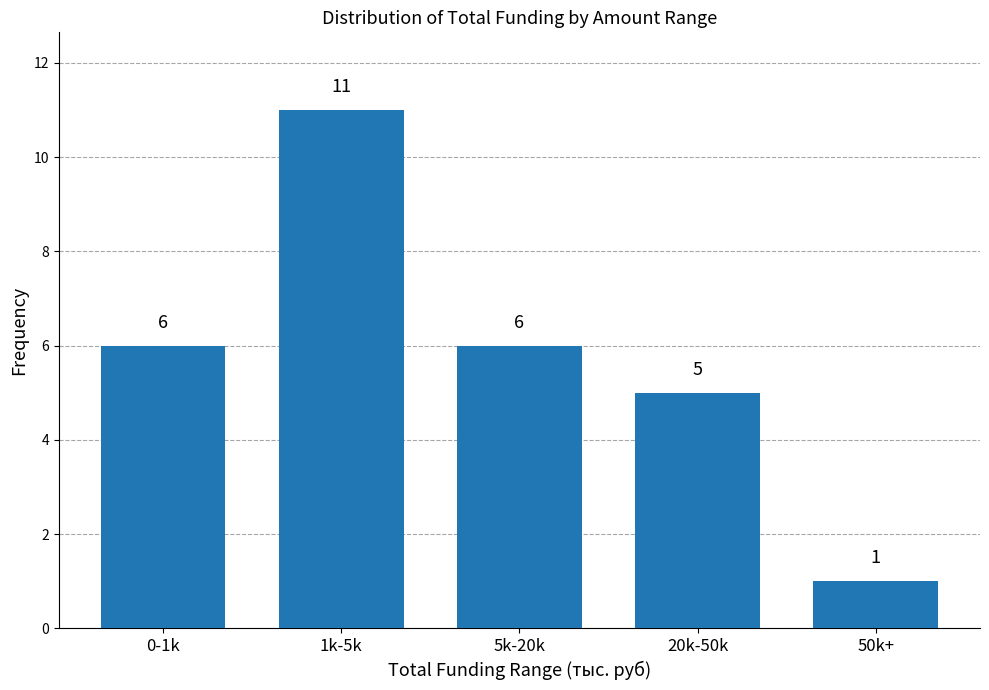

Reading left to right, list all the values displayed in this chart.

0-1k=6	1k-5k=11	5k-20k=6	20k-50k=5	50k+=1